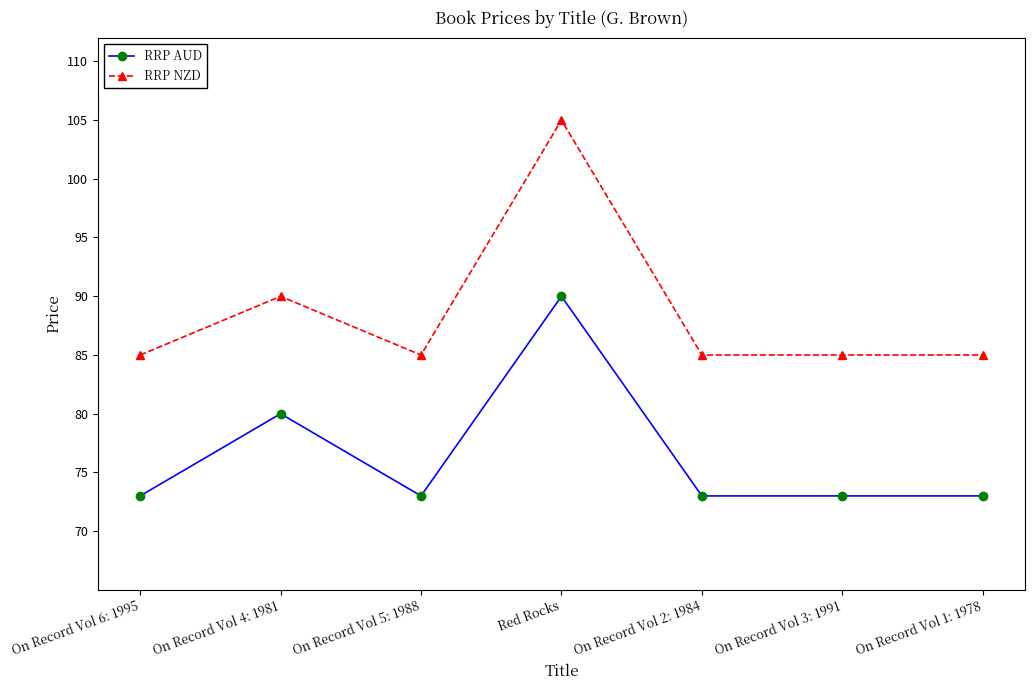

The value of RRP AUD at On Record Vol 3: 1991 is 17.0. True or false?

False